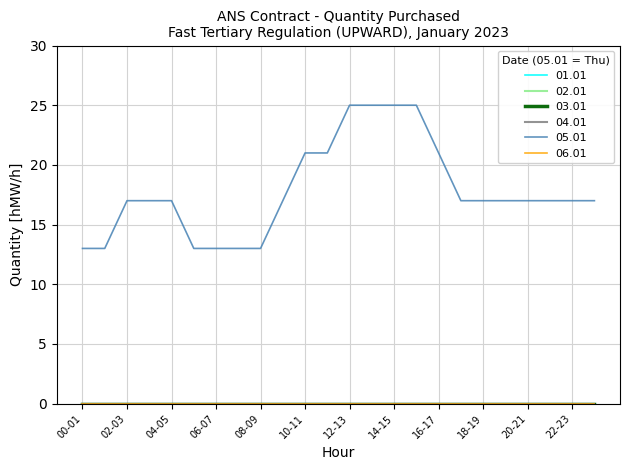

Which label corresponds to the largest value in the chart?

12-13